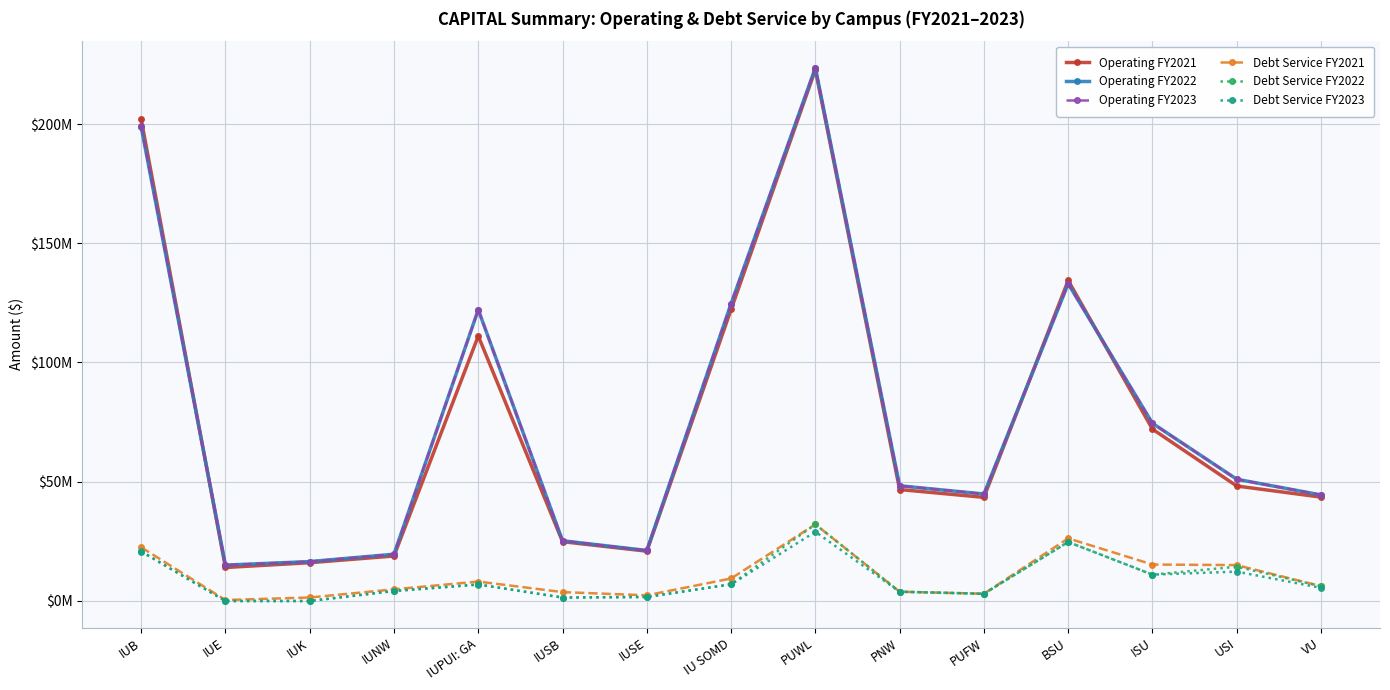

True or false: Debt Service FY2021 and Operating FY2022 cross at least once.

False